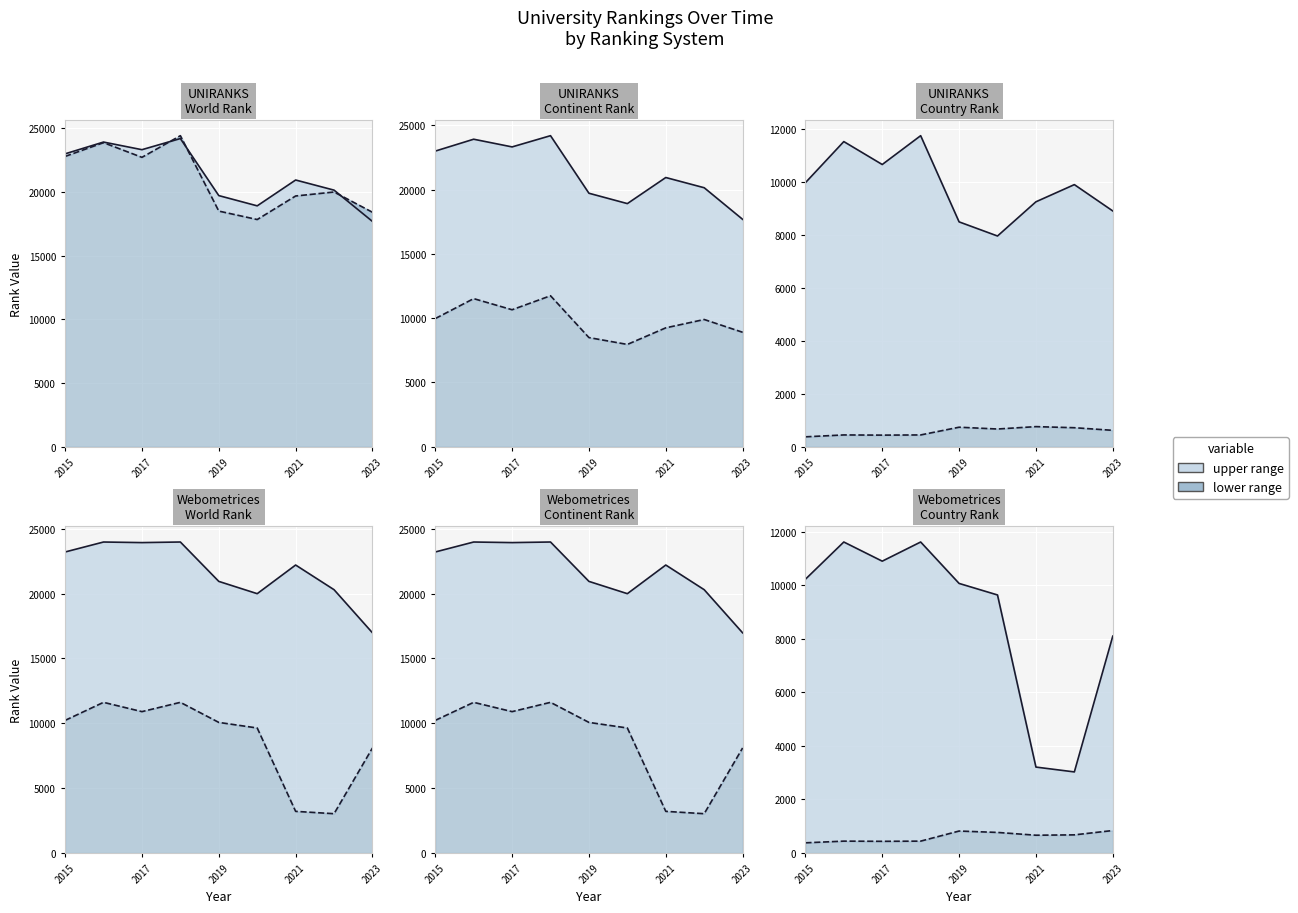

At which category does the chart reach its minimum across all series?

2015